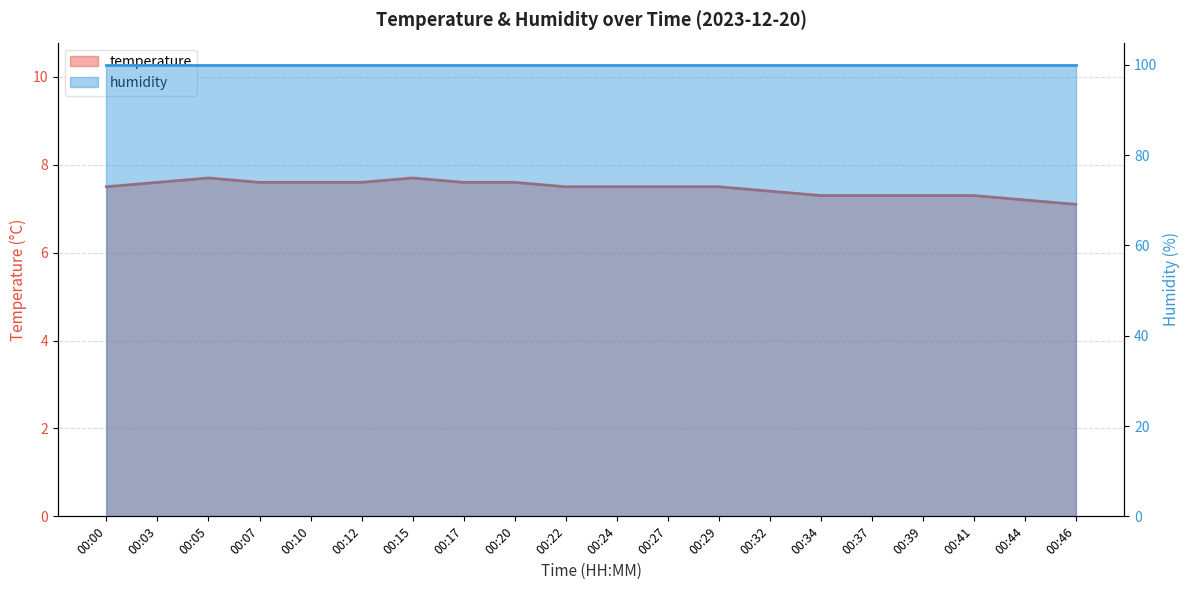

Rank the categories by value from lowest to highest.

00:46, 00:44, 00:34, 00:37, 00:39, 00:41, 00:32, 00:00, 00:22, 00:24, 00:27, 00:29, 00:03, 00:07, 00:10, 00:12, 00:17, 00:20, 00:05, 00:15